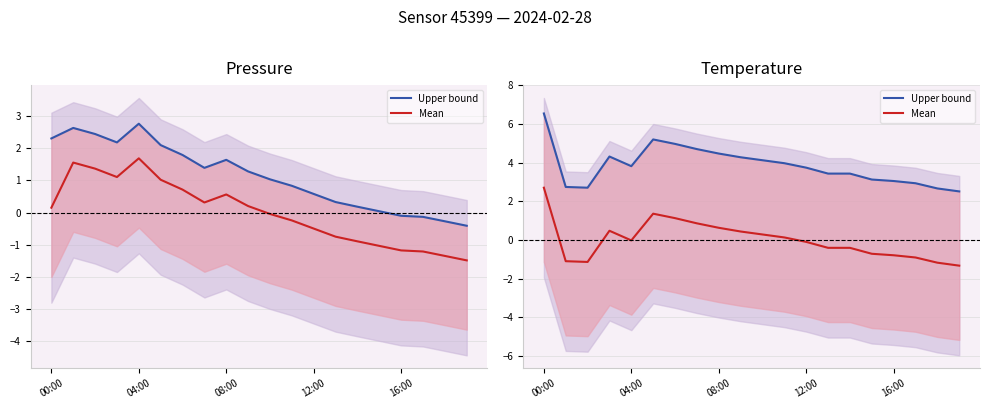

What is the value of the Upper bound point at the 9th from the left?

4.5